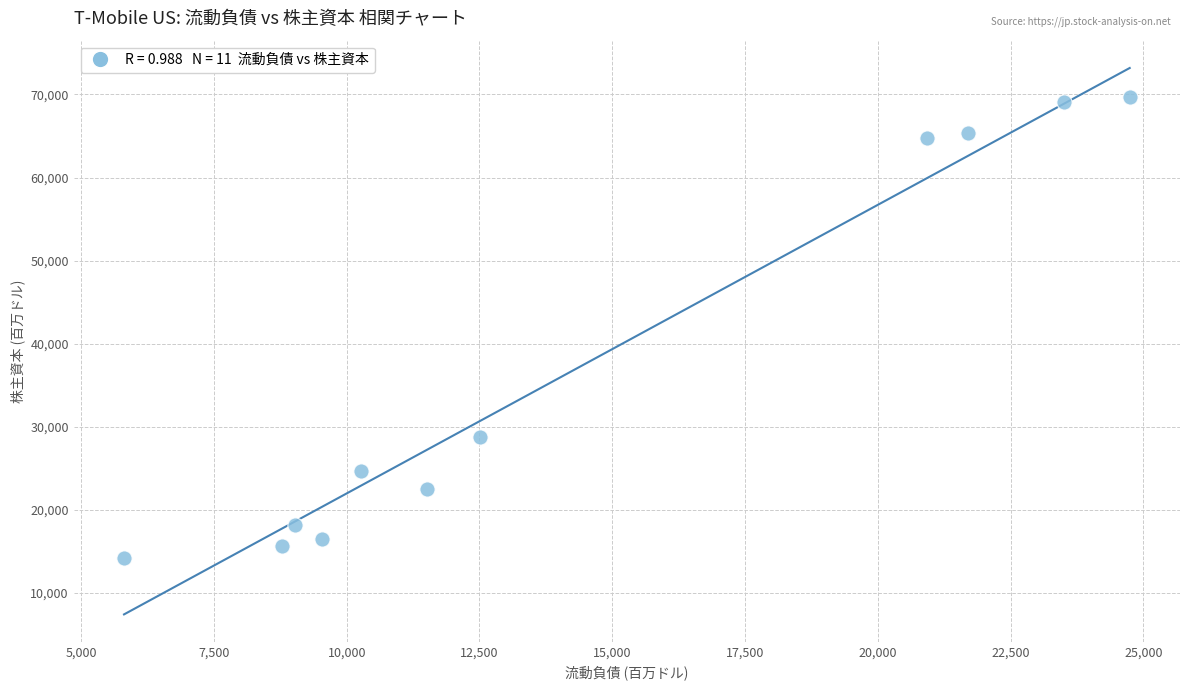

What Y value in the scatter plot is closest to 41950?

28789